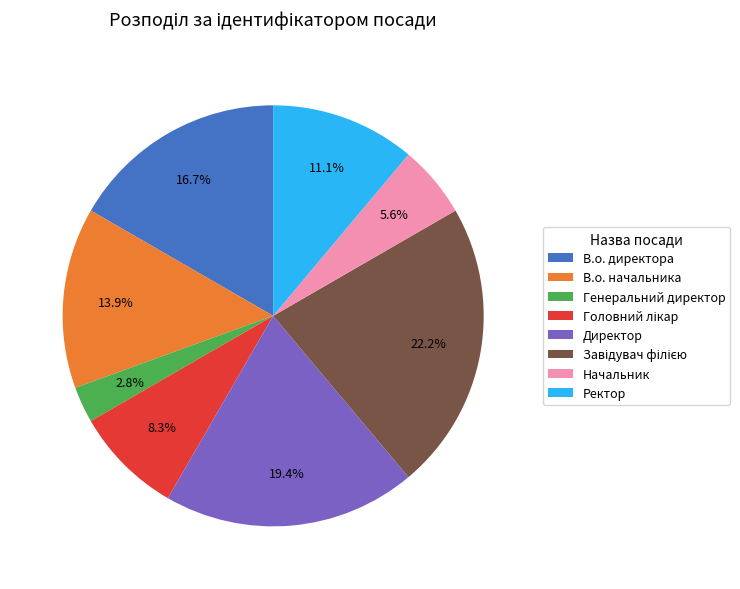

Which category has the smallest portion of the pie?

Генеральний директор